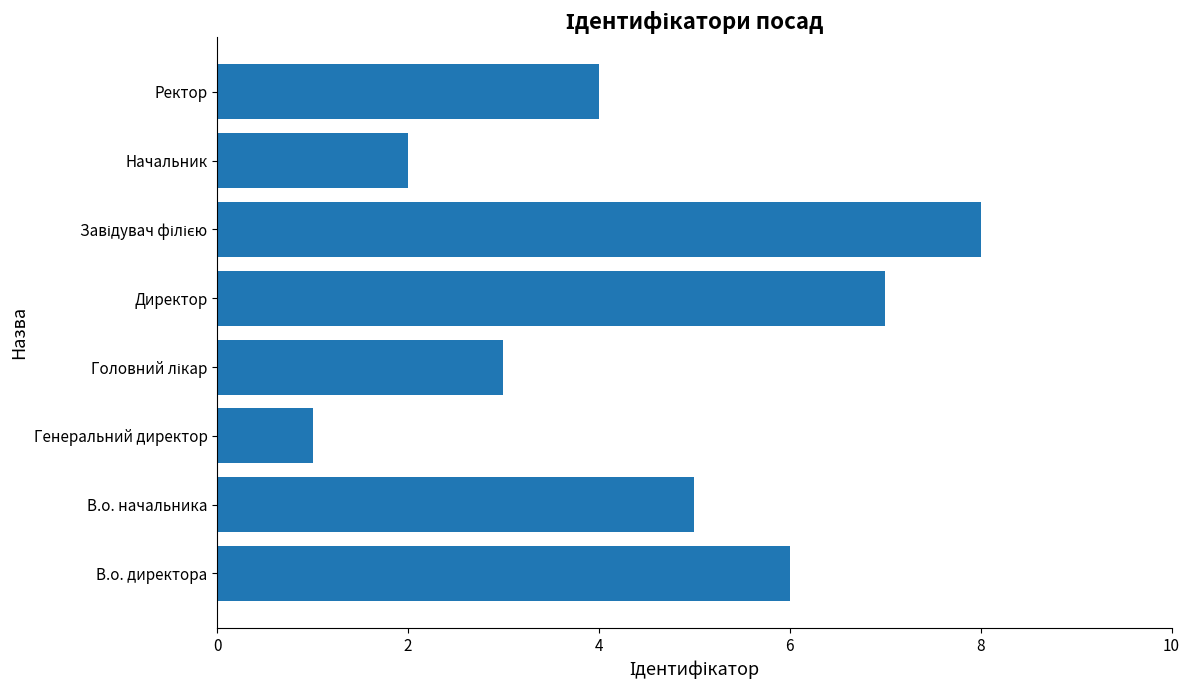

How many series are shown in this chart?

1